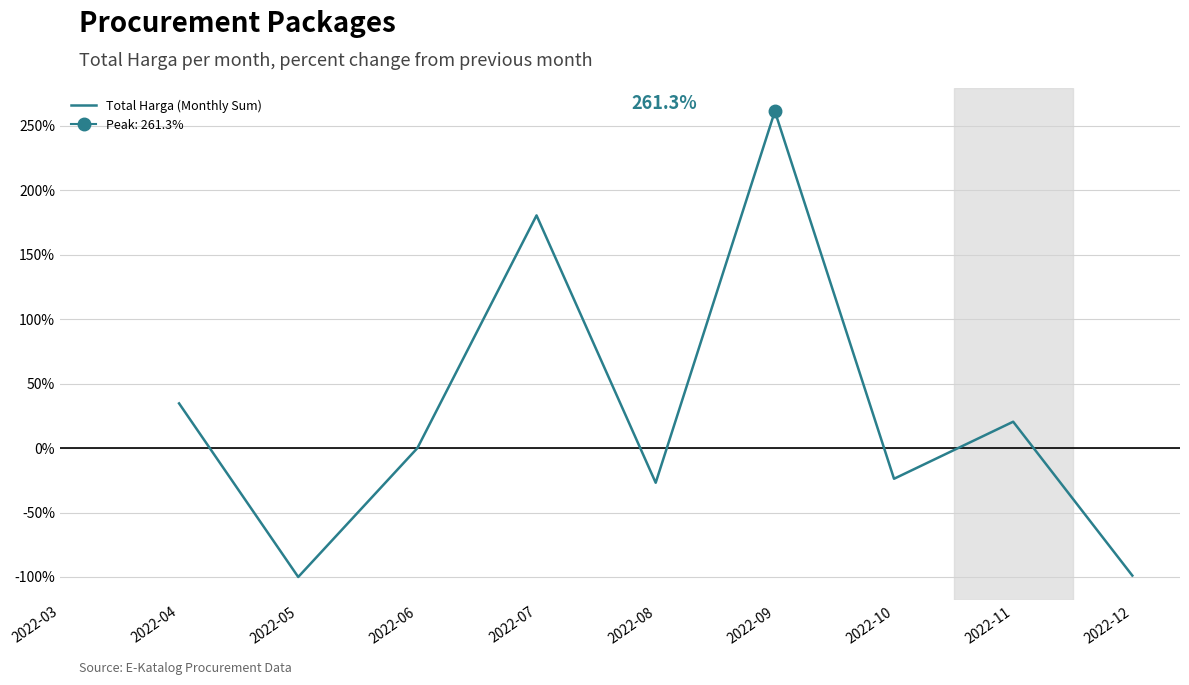

Where is Total Harga (Monthly Sum) nearest to the value 80?

2022-04